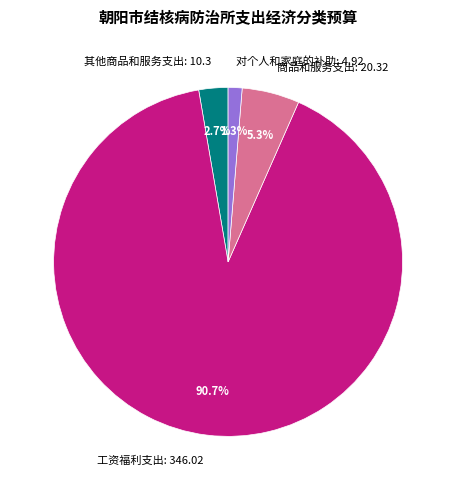

Combined, what portion of the pie is 工资福利支出: 346.02 and 其他商品和服务支出: 10.3?

93.4%